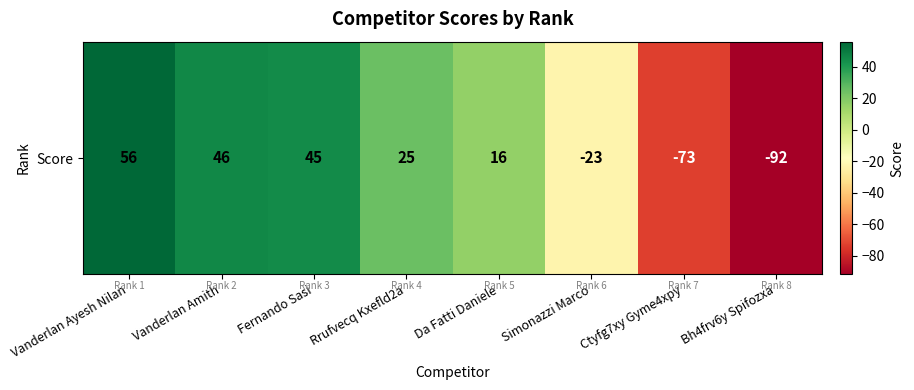

What is the minimum value shown in the chart?

-92